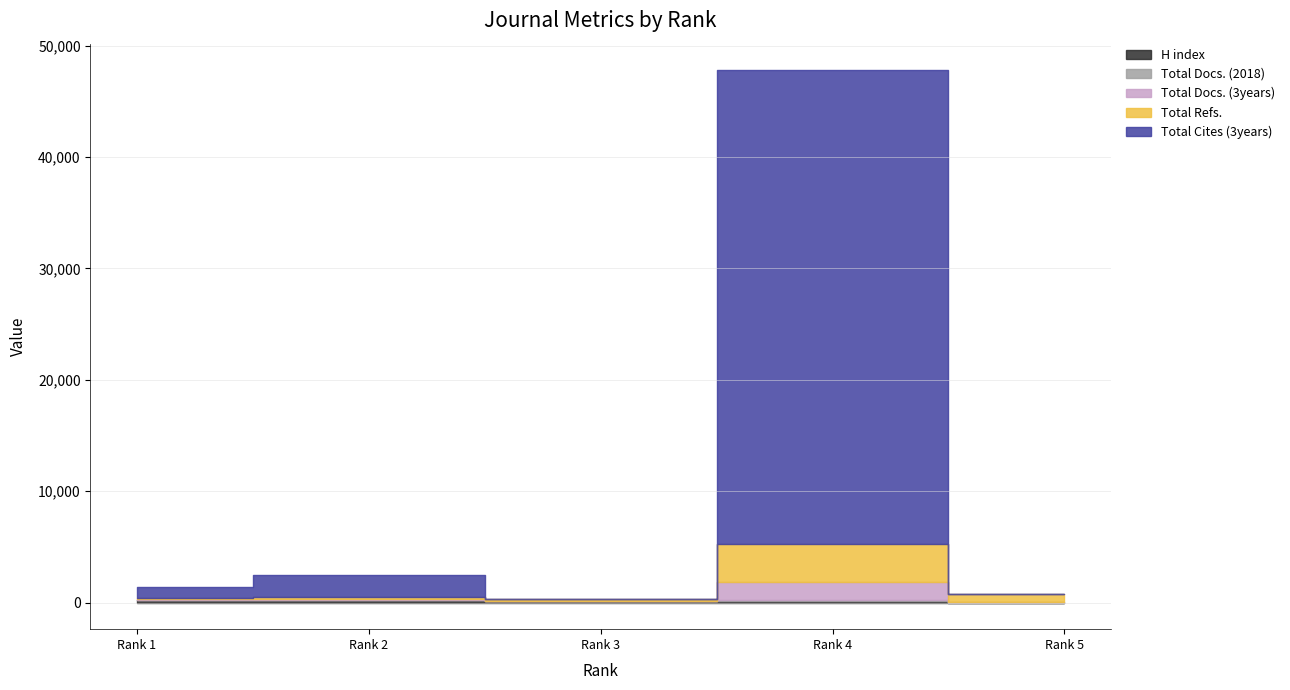

Where does the H index series first go above 168?

Rank 1